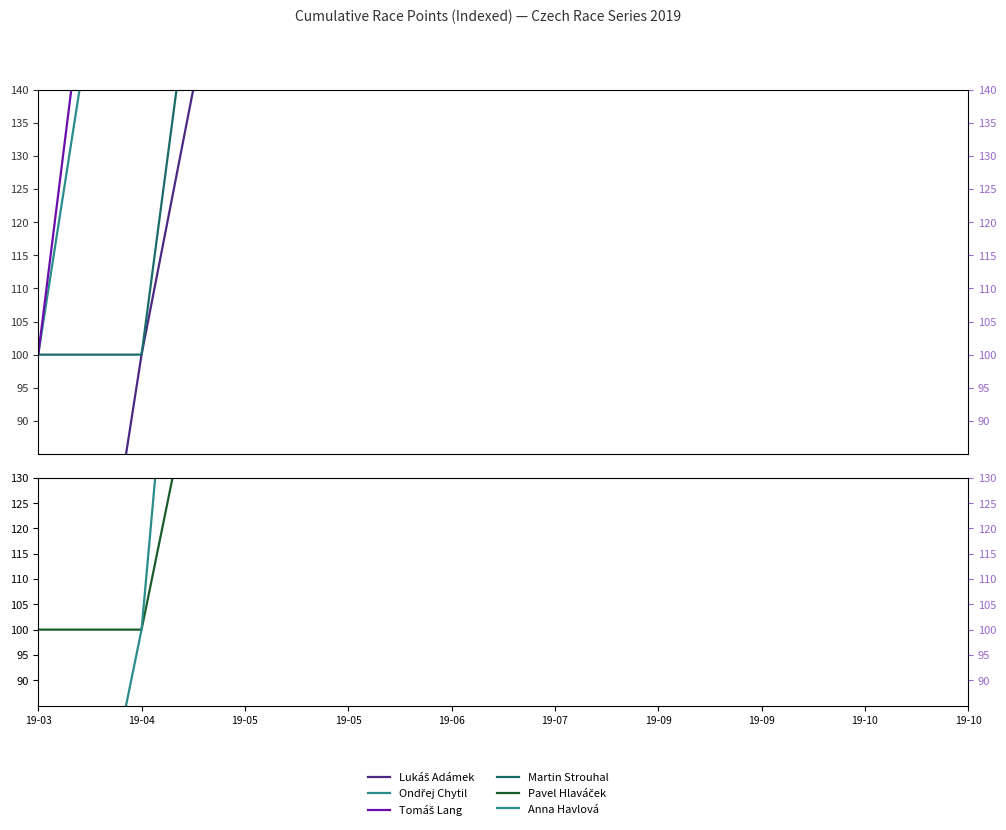

At which label is Tomáš Lang closest to 443?

19-05